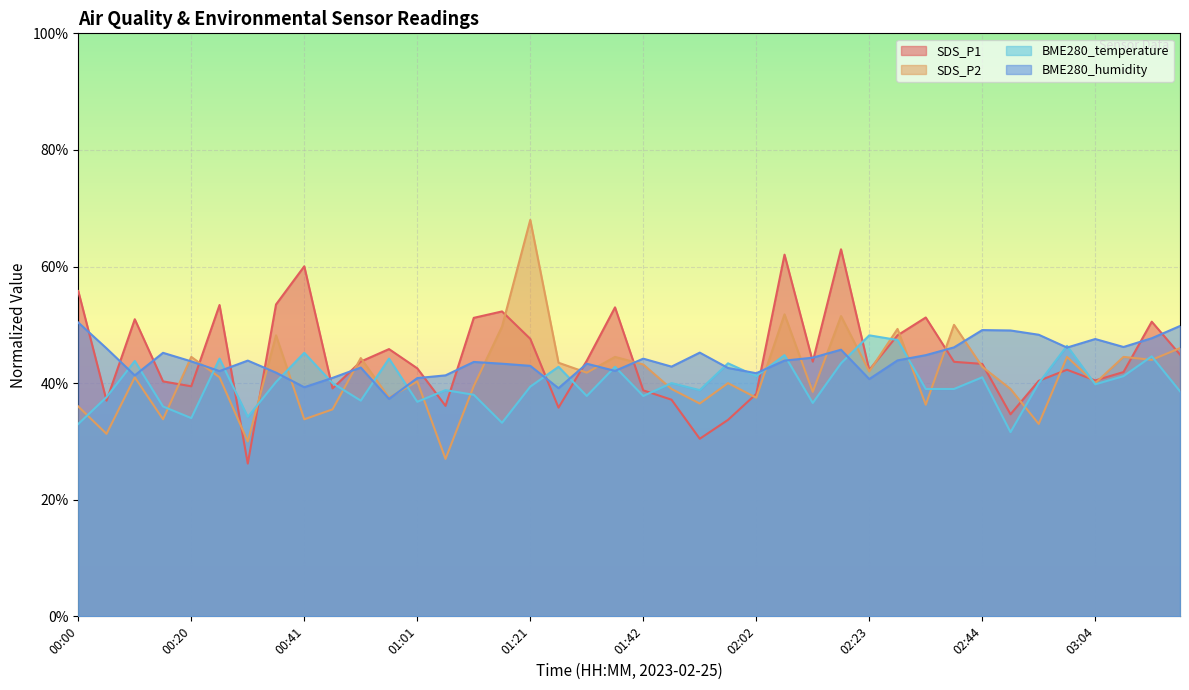

What is the total value across all series at 02:07?

202.5